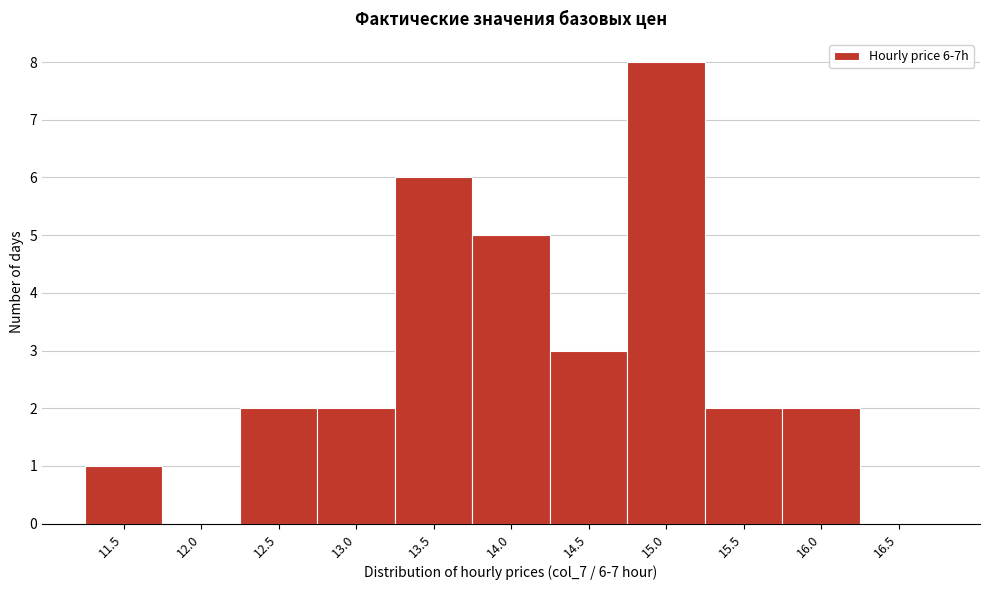

Reading right to left, transcribe all the data shown in this chart.

16.5=0	16.0=2	15.5=2	15.0=8	14.5=3	14.0=5	13.5=6	13.0=2	12.5=2	12.0=0	11.5=1